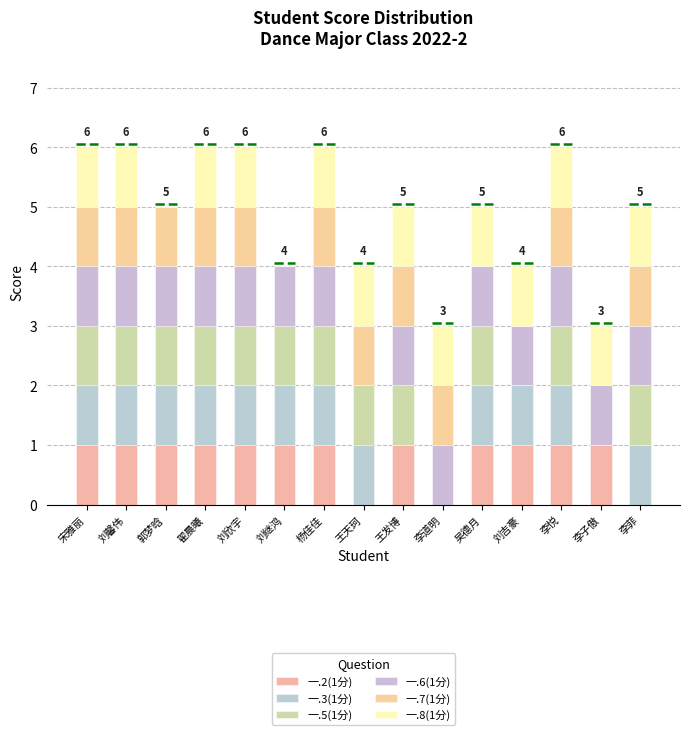

The 一.7(1分) series shows 0 at 吴德月. True or false?

True